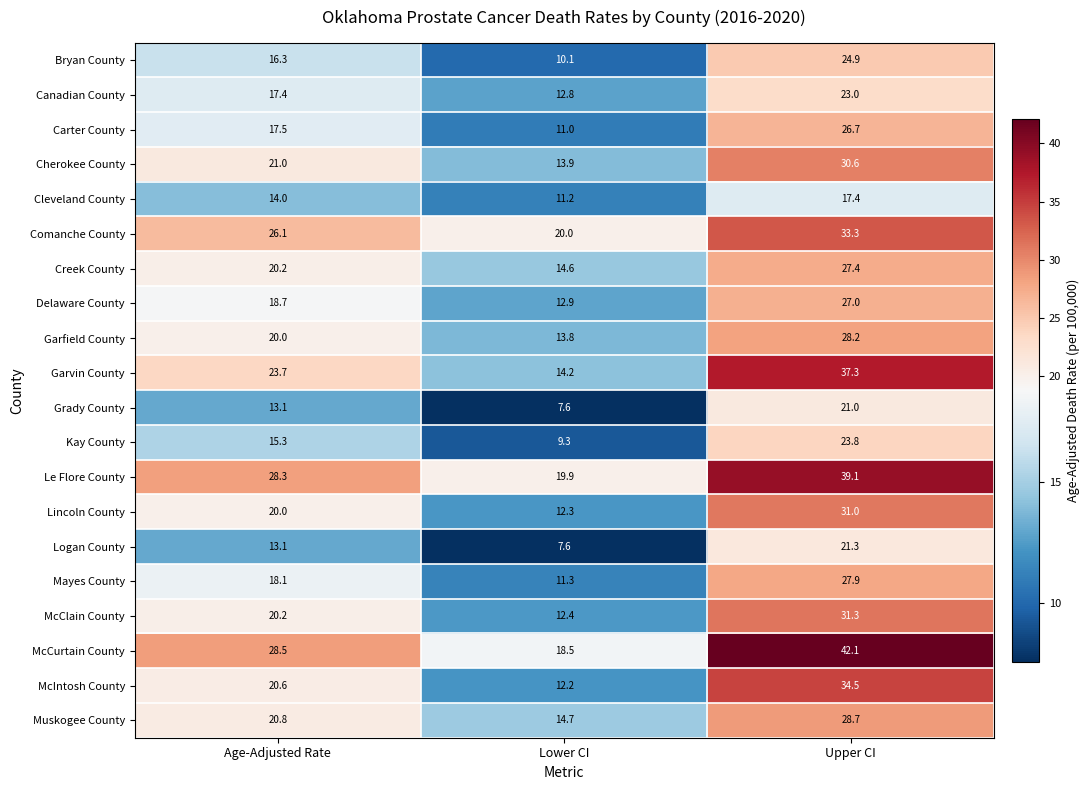

What is the minimum value for Comanche County?

20.0